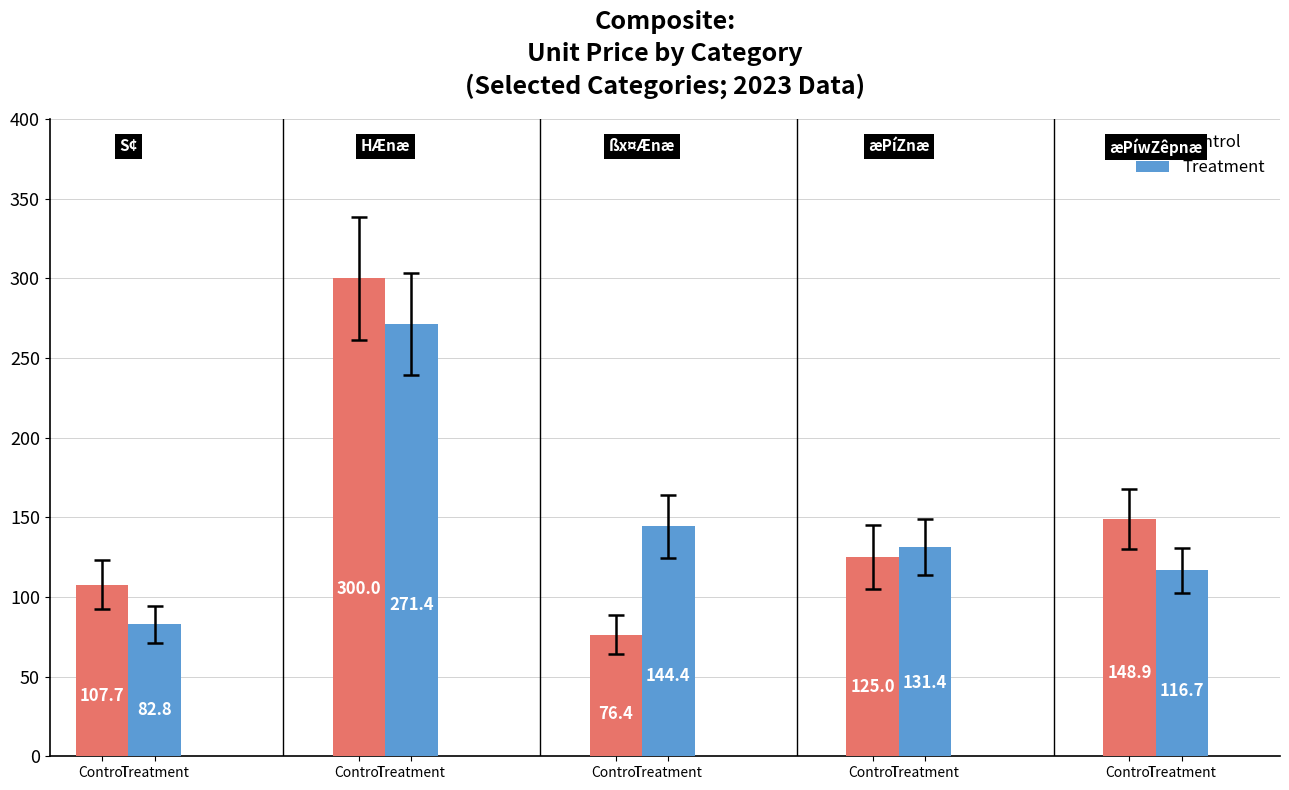

The value of Treatment at Control is 125.4. True or false?

False